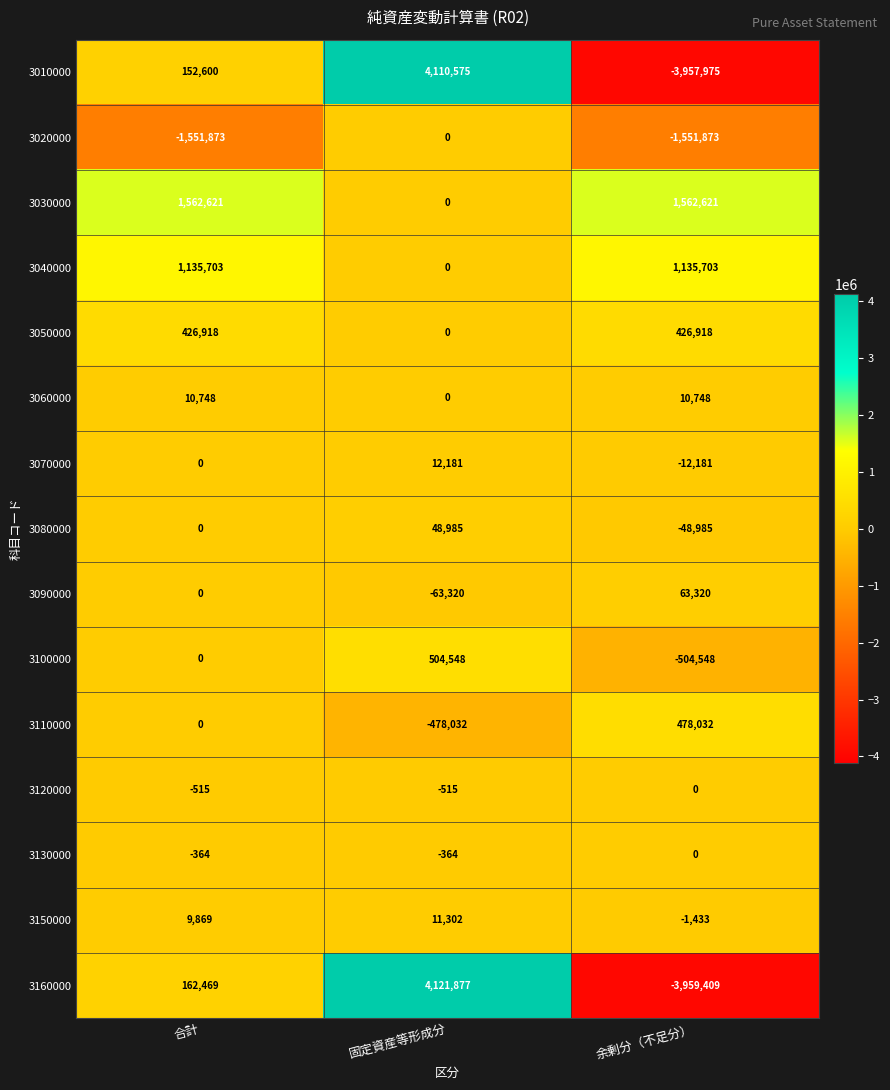

Which series has the widest spread of values?

3160000